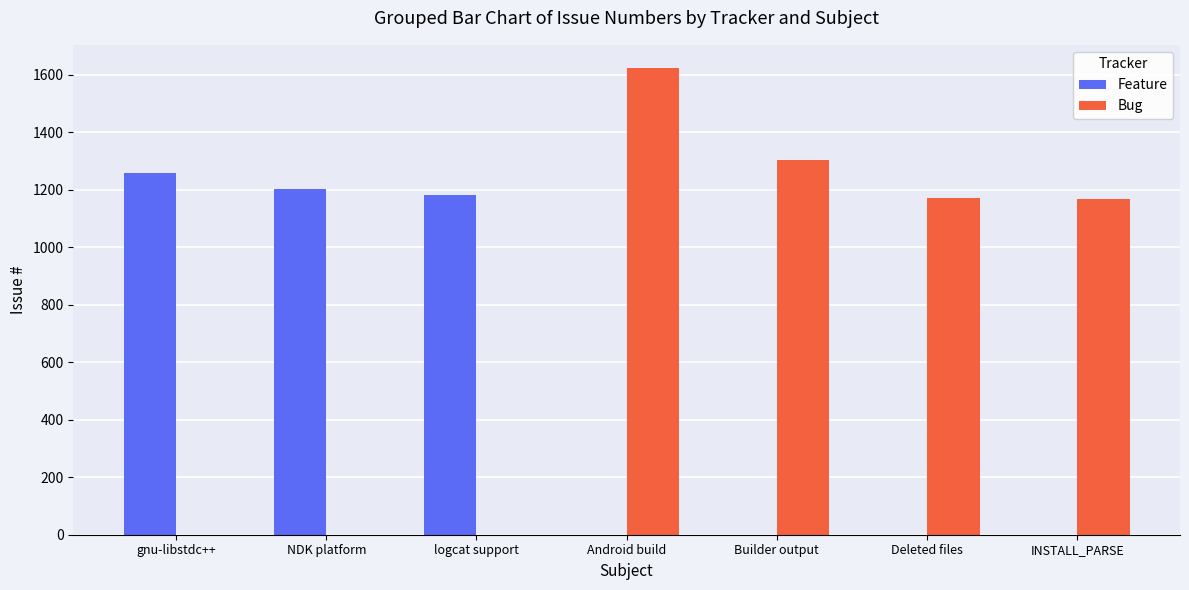

What is the sum of the Bug values at gnu-libstdc++ and Android build?

1623